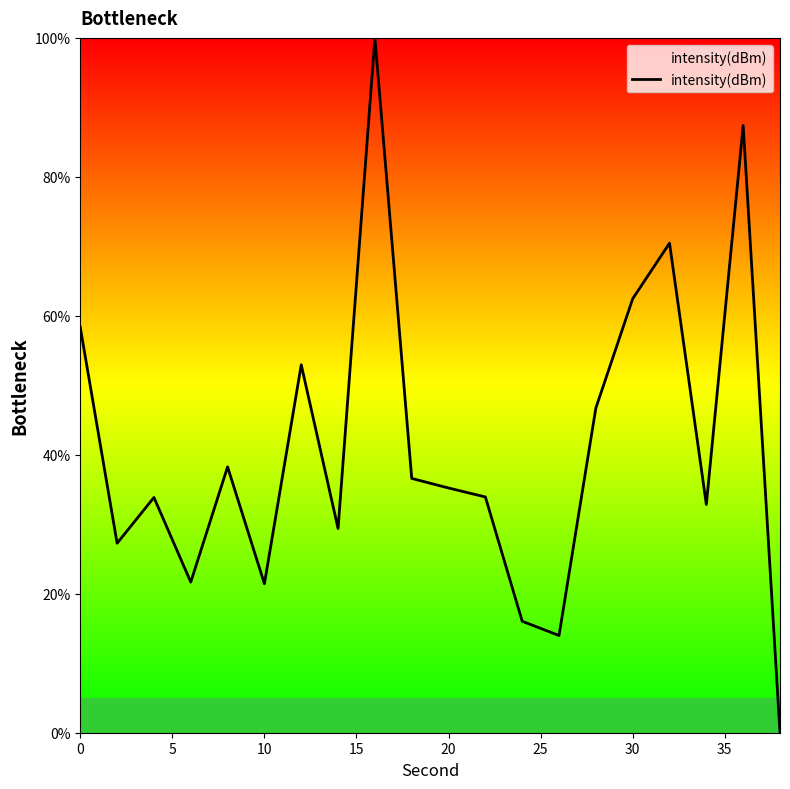

What is the greatest value displayed?

100.0